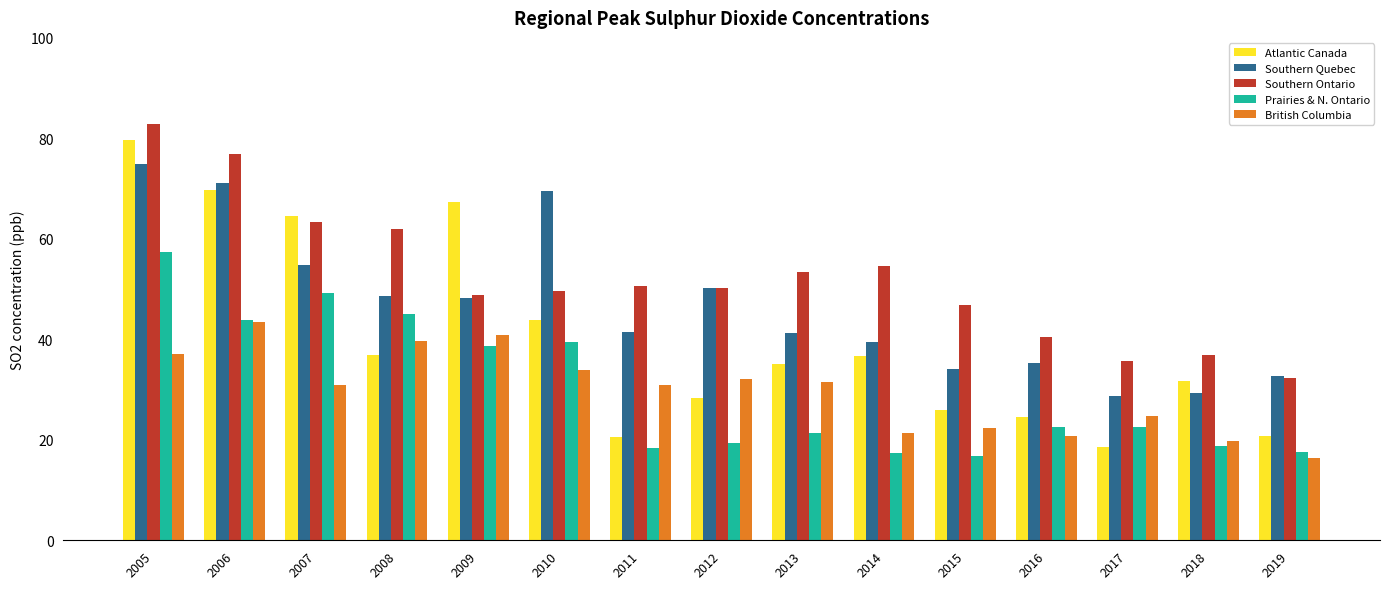

What is the total value across all series at 2018?

136.4